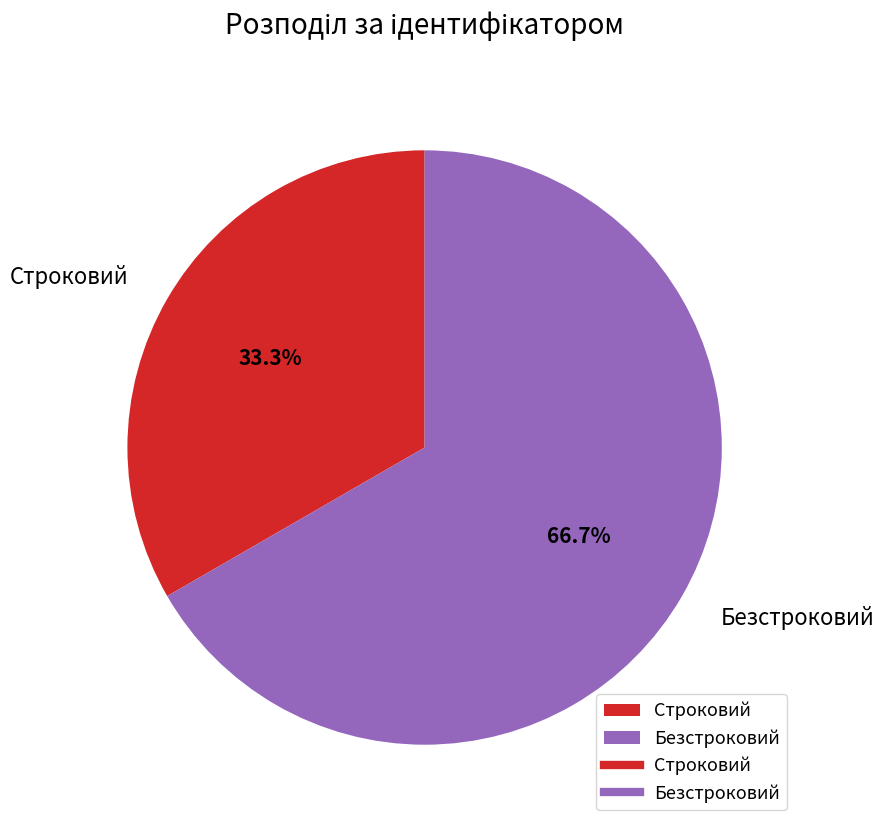

What portion of the pie excludes Строковий?

66.7%